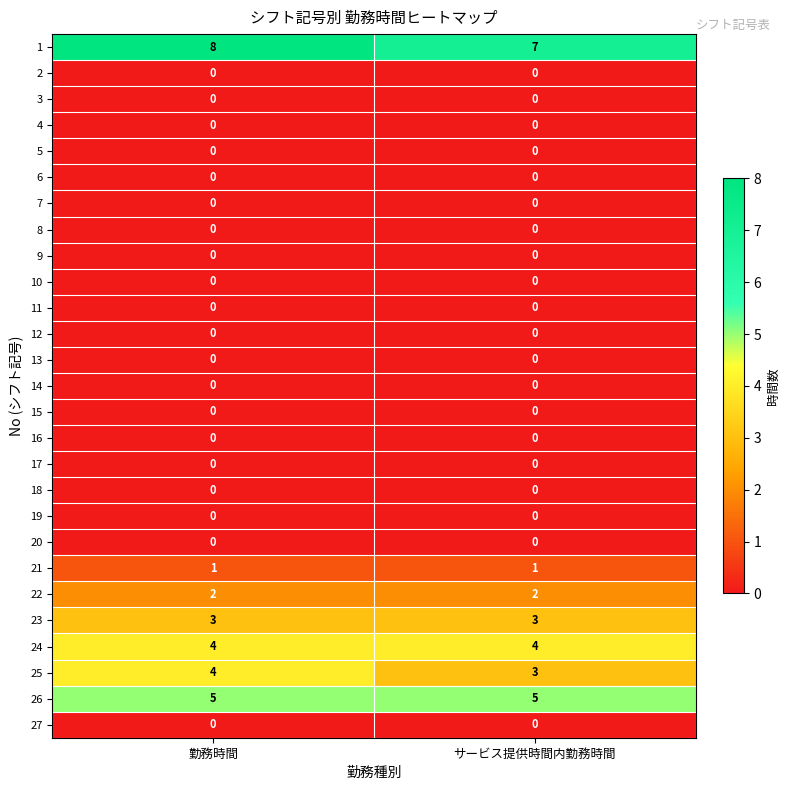

Rank the categories by 1 value from lowest to highest.

サービス提供時間内勤務時間, 勤務時間